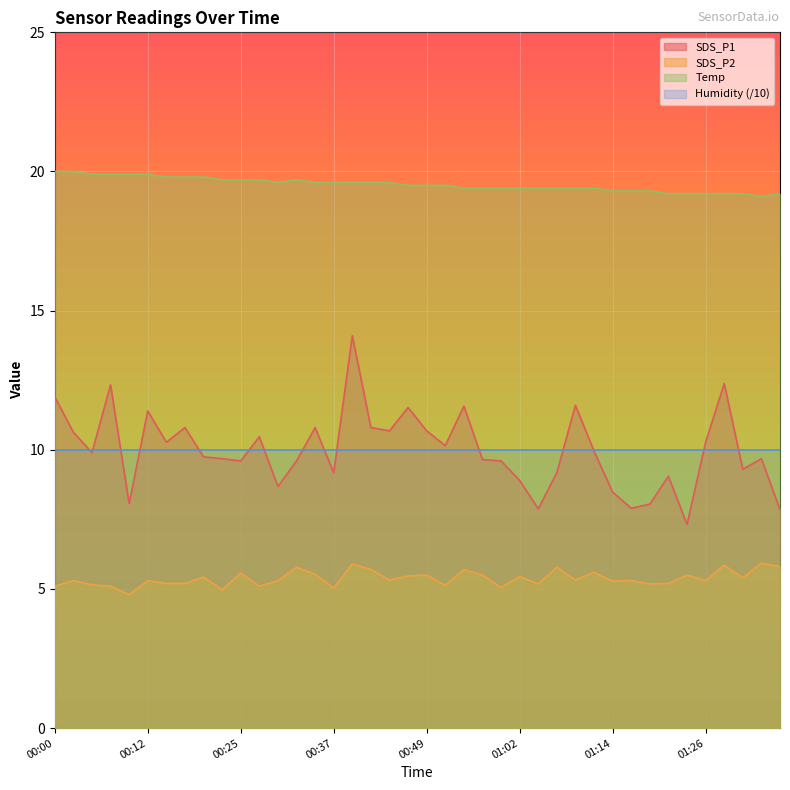

In SDS_P1, how many points are lower than both neighbors (excluding endpoints)?

12